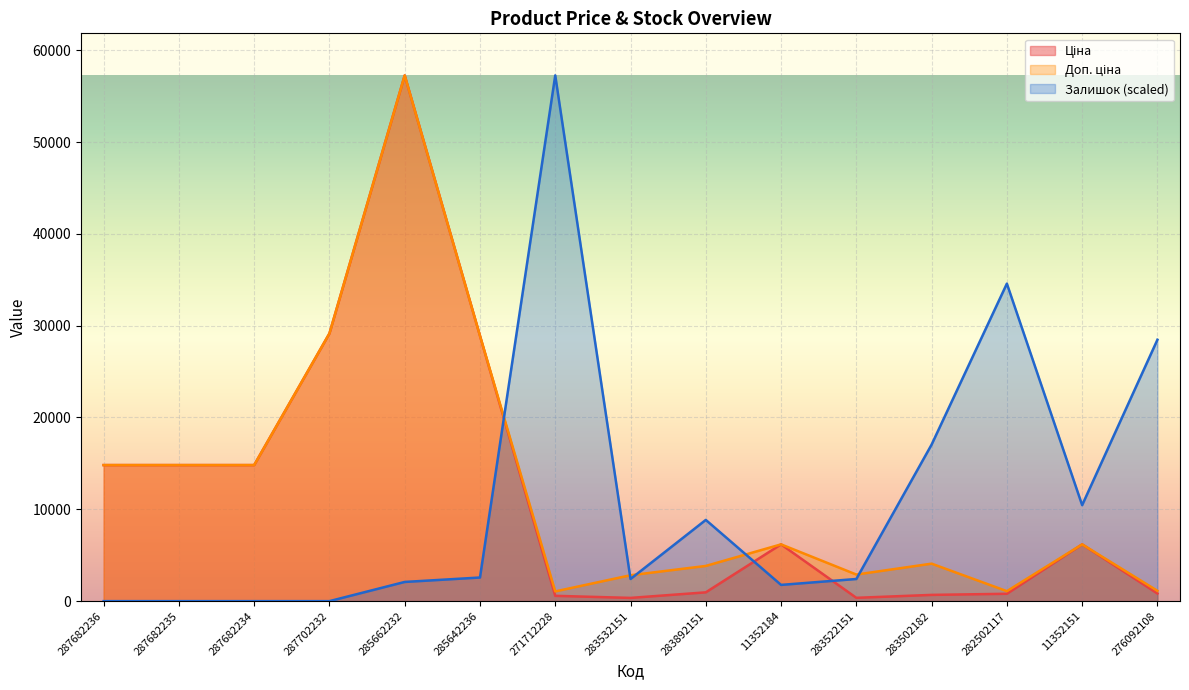

How many data points in Залишок are above 2412?

9